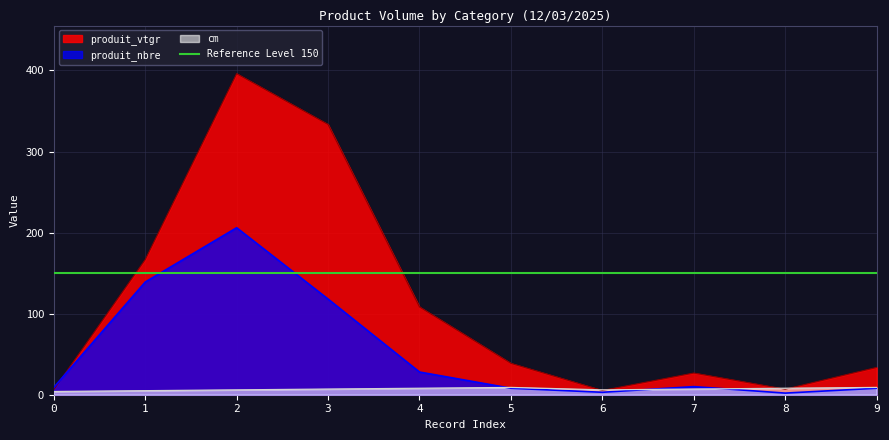

Rank the series by their maximum value, from lowest to highest.

cm, produit_nbre, produit_vtgr